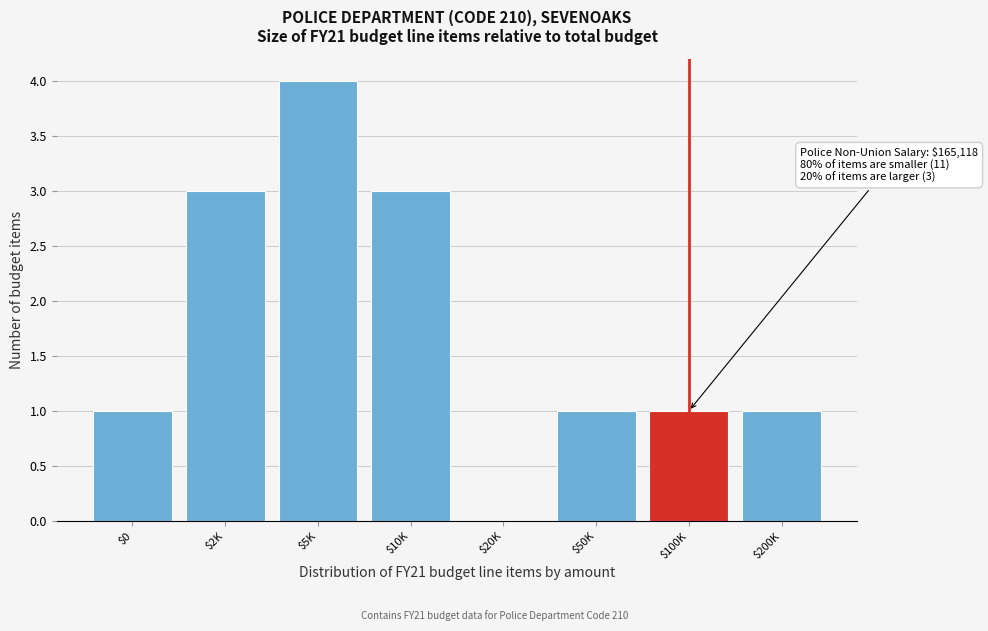

Is it true that the value at $100K is 1?

True